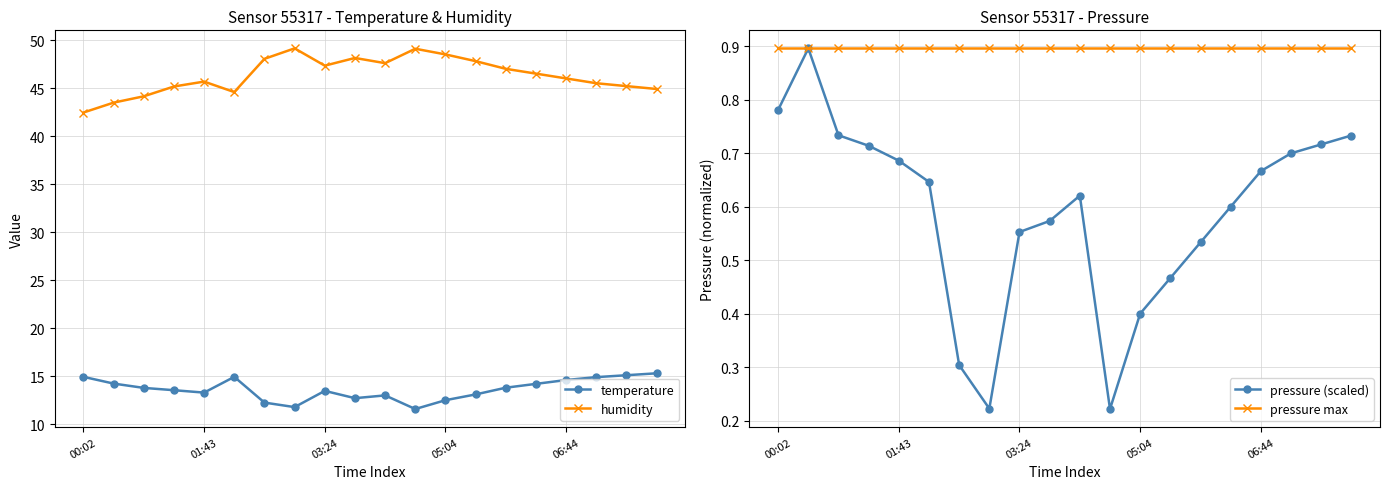

What is the difference between the maximum and minimum values in the temperature series?

3.7